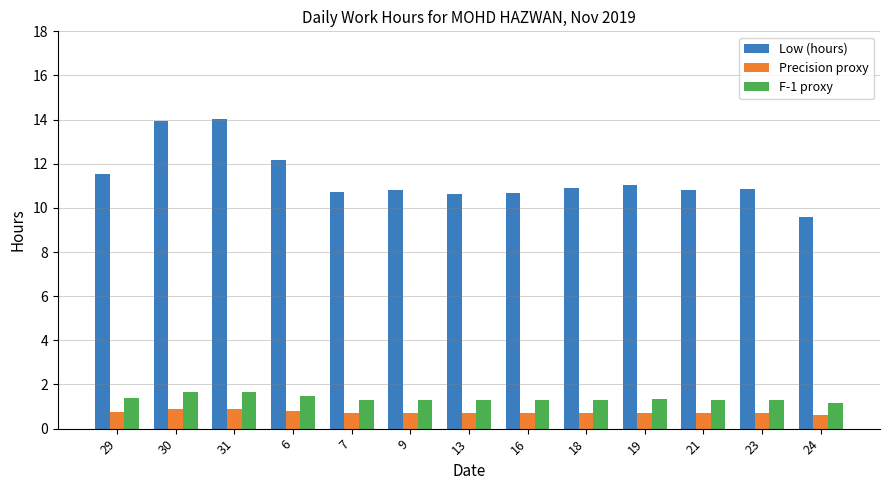

What is the greatest value displayed?

14.0